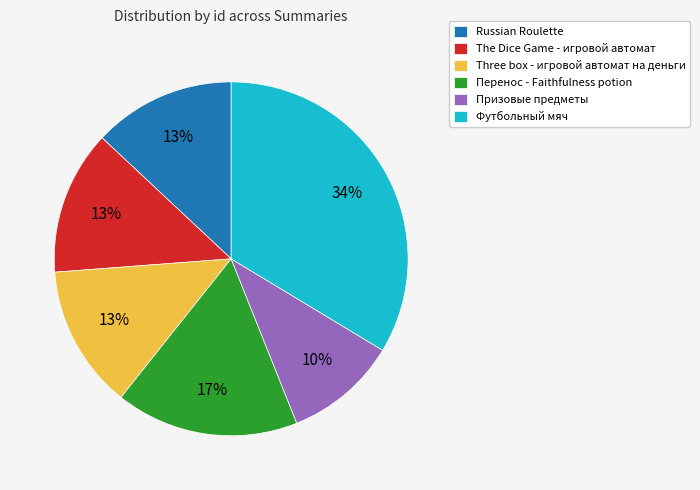

What percentage is the Russian Roulette slice, to the nearest percent?

13%